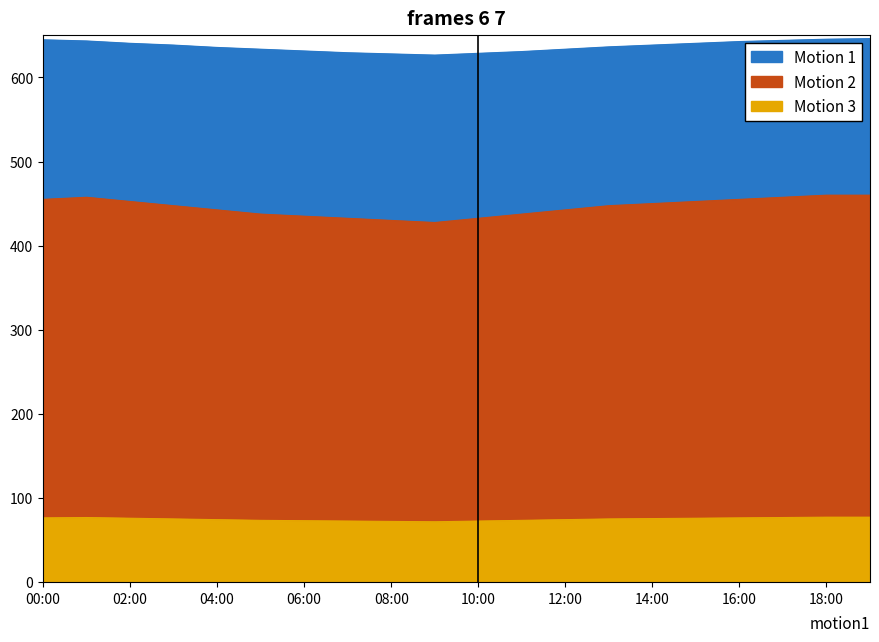

Does the chart have visible grid lines?

No